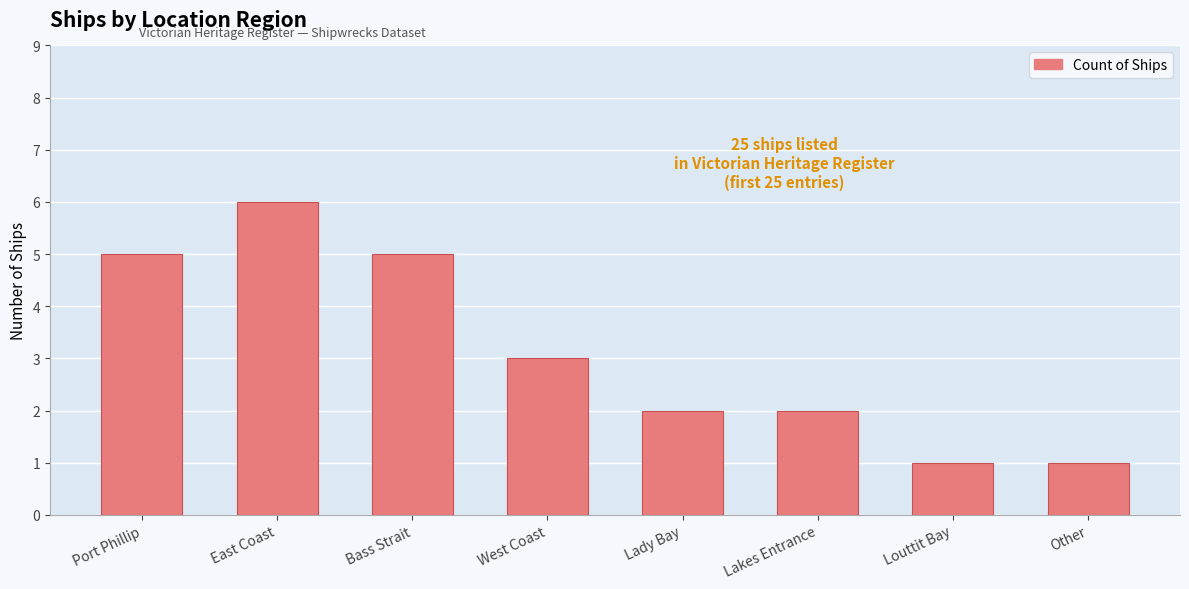

What is the value of the 3rd bar from the left?

5